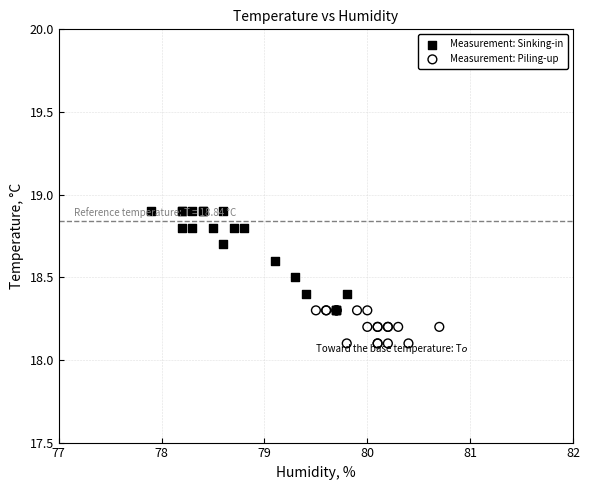

What are all the series names shown in the legend?

Measurement: Sinking-in, Measurement: Piling-up